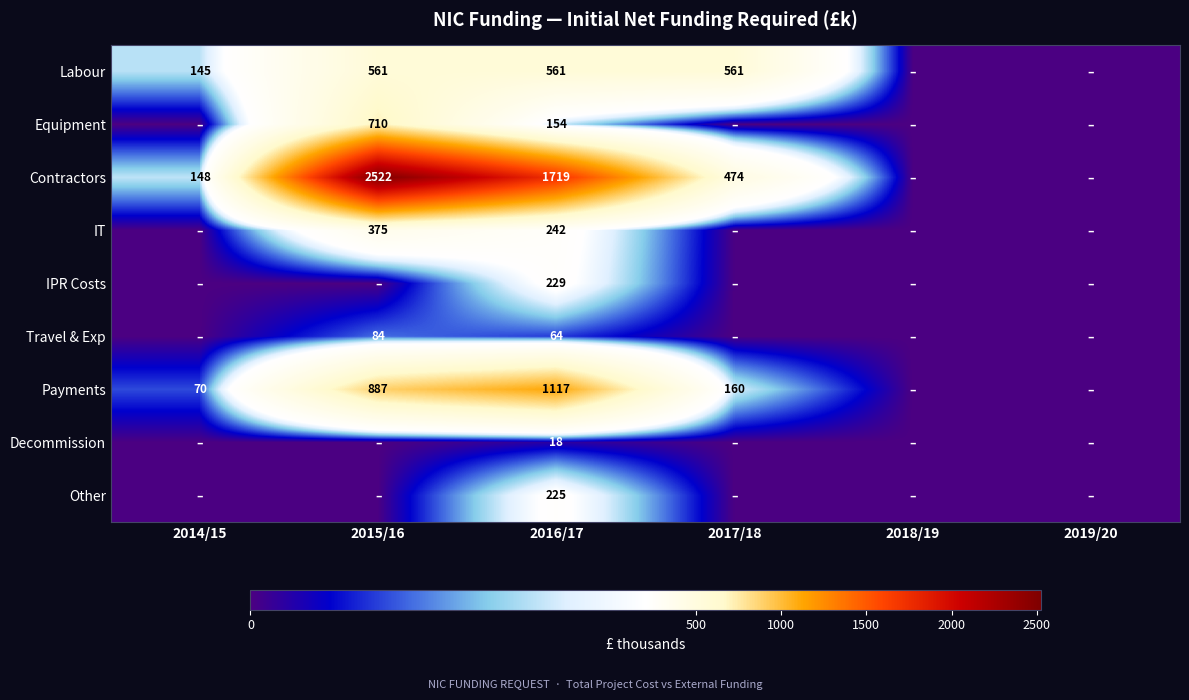

What is the total value across all series at 2016/17?

4329